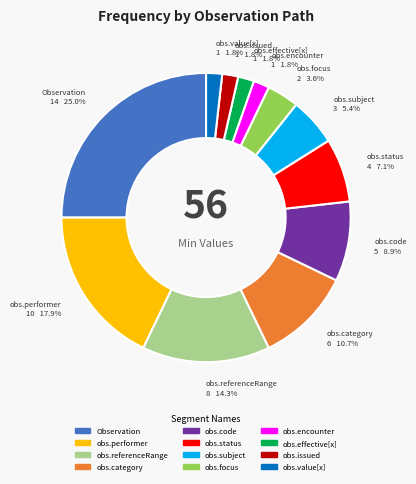

Is there any slice that represents more than half of the pie?

No